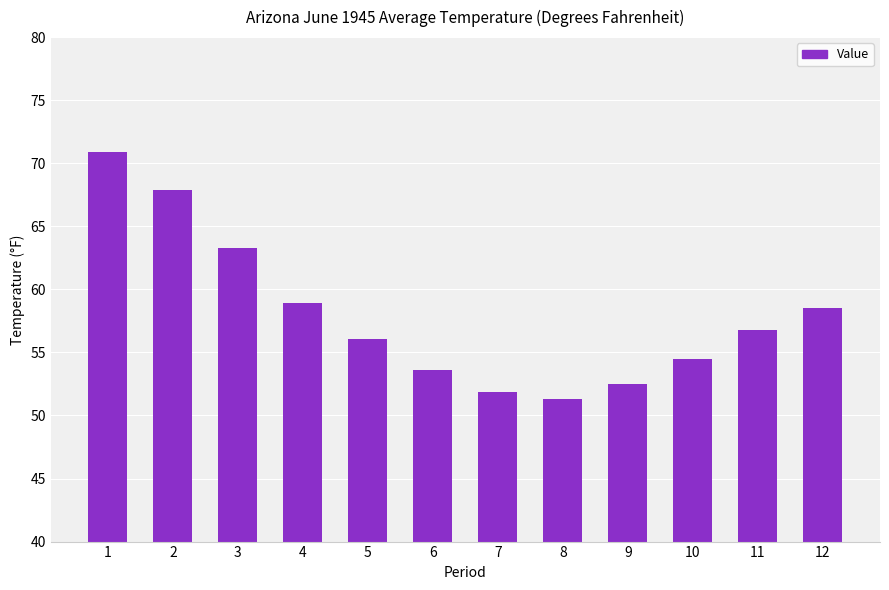

What is the change in value from 3 to 7?

-11.4